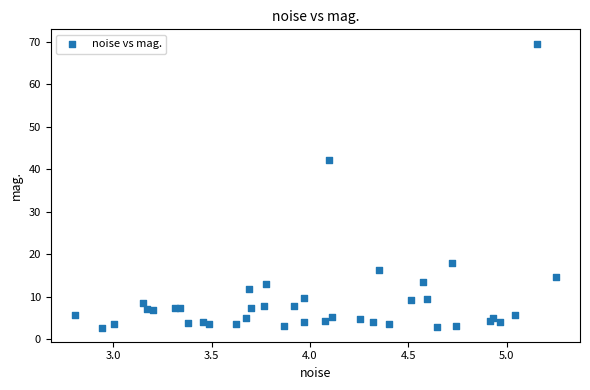

What Y value in the scatter plot is closest to 36?

42.2